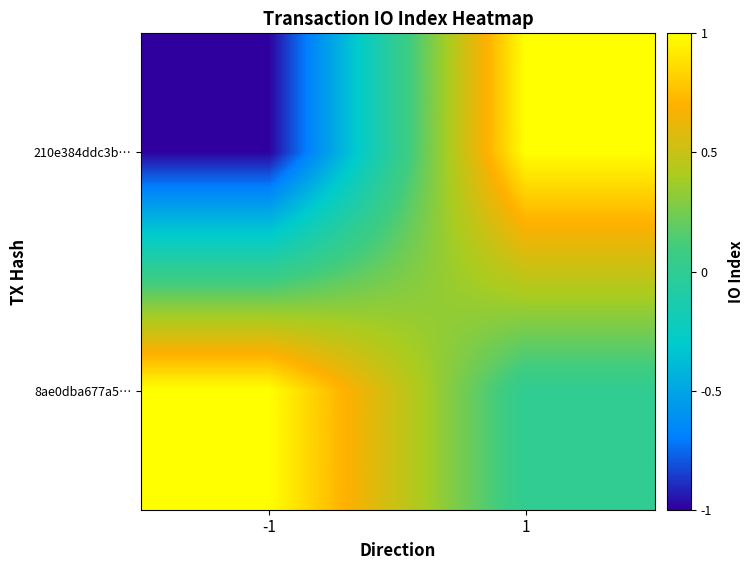

Reading left to right, extract all data points from this chart.

210e384ddc3b…: -1=-1	1=1
8ae0dba677a5…: -1=1	1=0